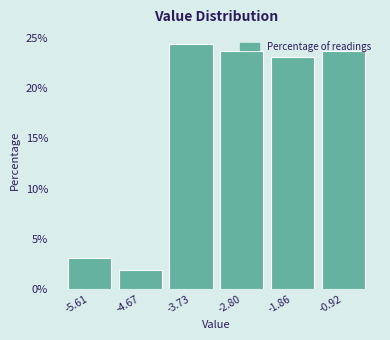

How tall is the bar that spans -6.1 to -5.1 on the x-axis? Neither the bar edges nor the heights are printed on the chart, so give them approximately, as read against the axes.

3.0